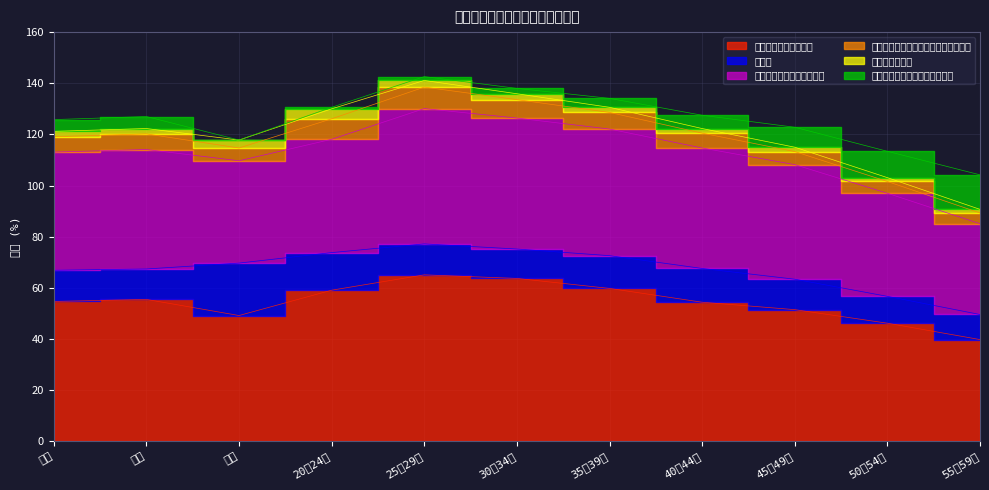

How many distinct data groups are displayed?

6